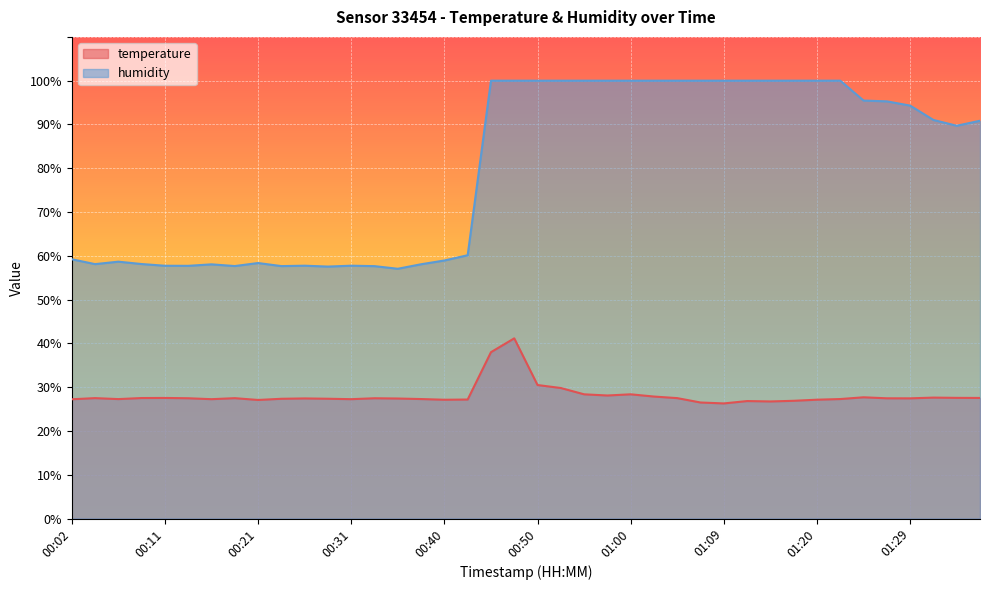

Read the temperature value at 01:05.

27.5